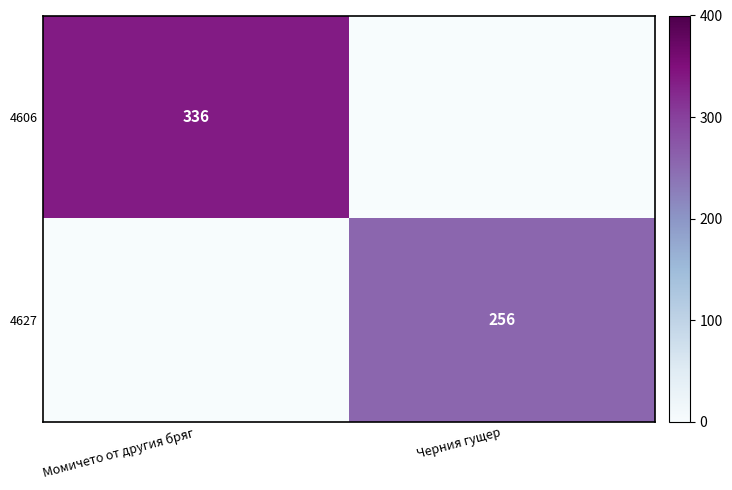

Is the value of 4606 at Момичето от другия бряг greater than the value of 4627 at Черния гущер?

Yes